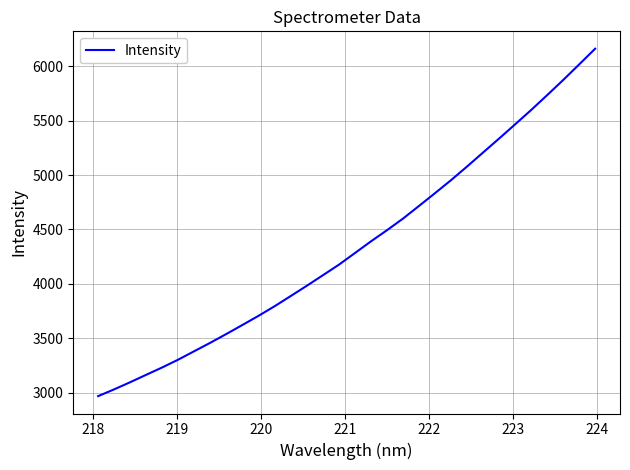

Does the chart display data point markers on the line(s)?

No